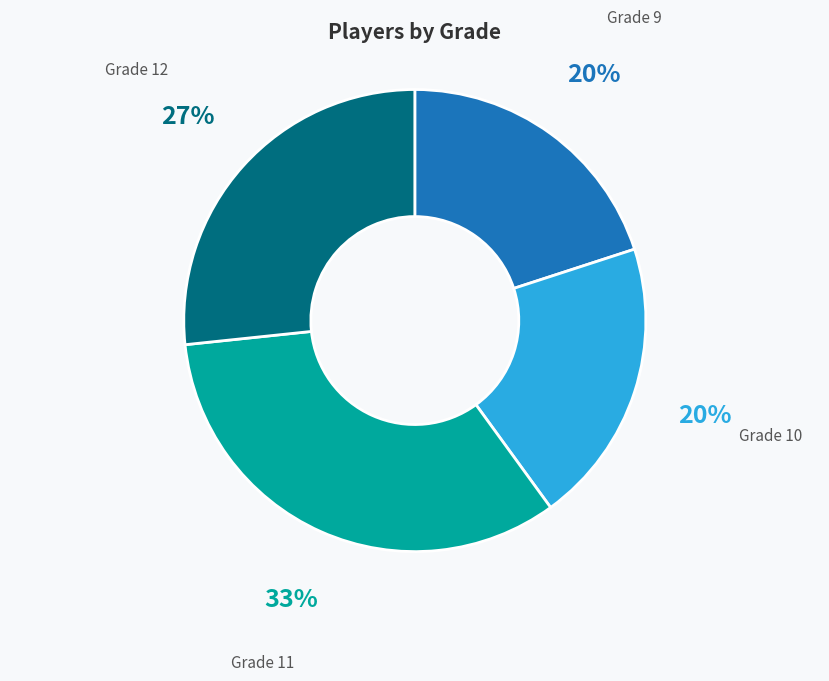

Does any single category account for the majority?

No